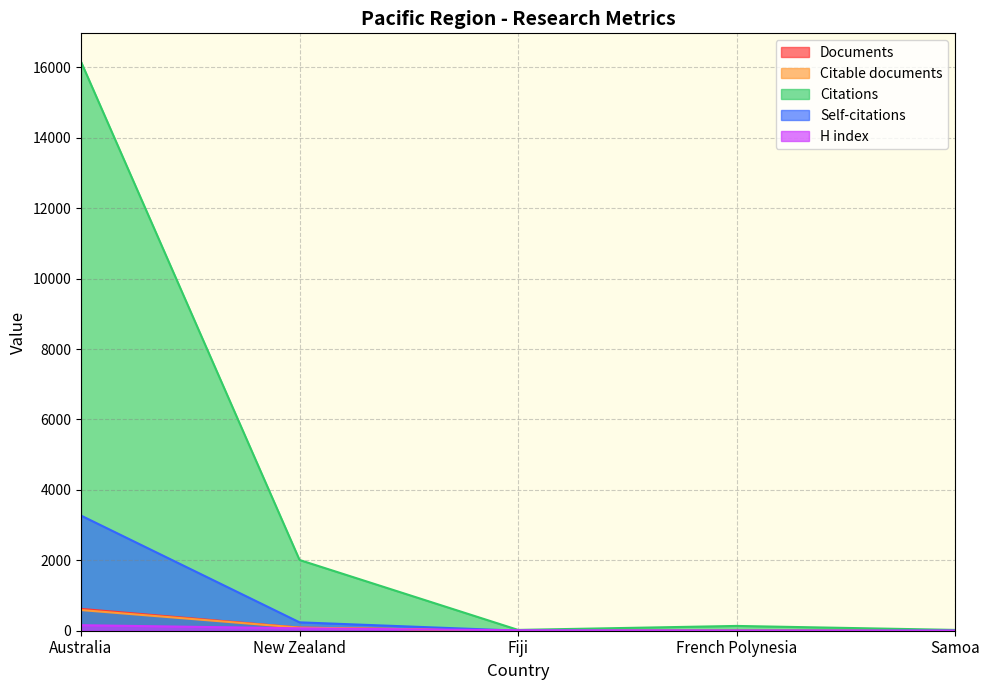

Which series has the largest total across all categories?

Citations